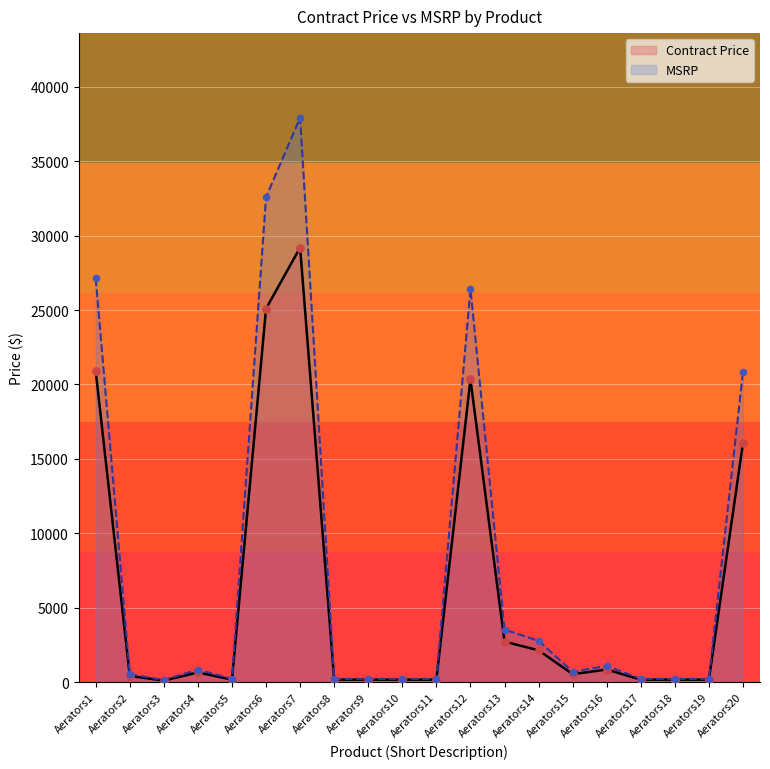

What is the total value across all series at Aerators1?

48036.0